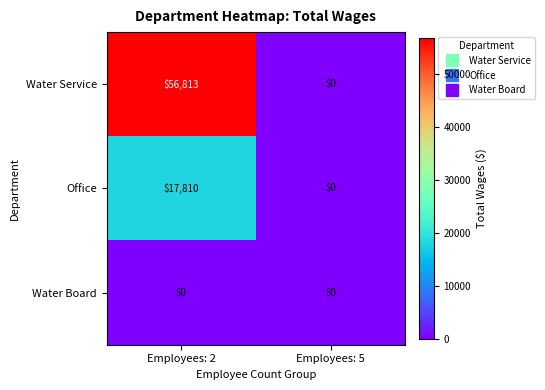

The Water Service series shows 56813 at Employees: 2. True or false?

True